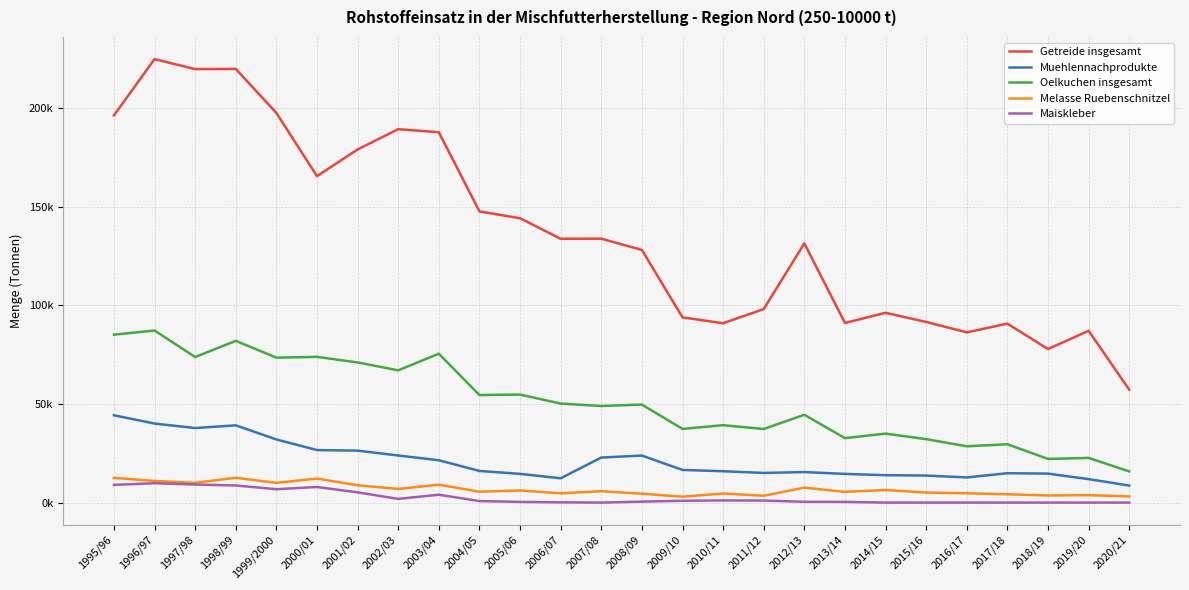

At which category is the sum across all series the highest?

1996/97